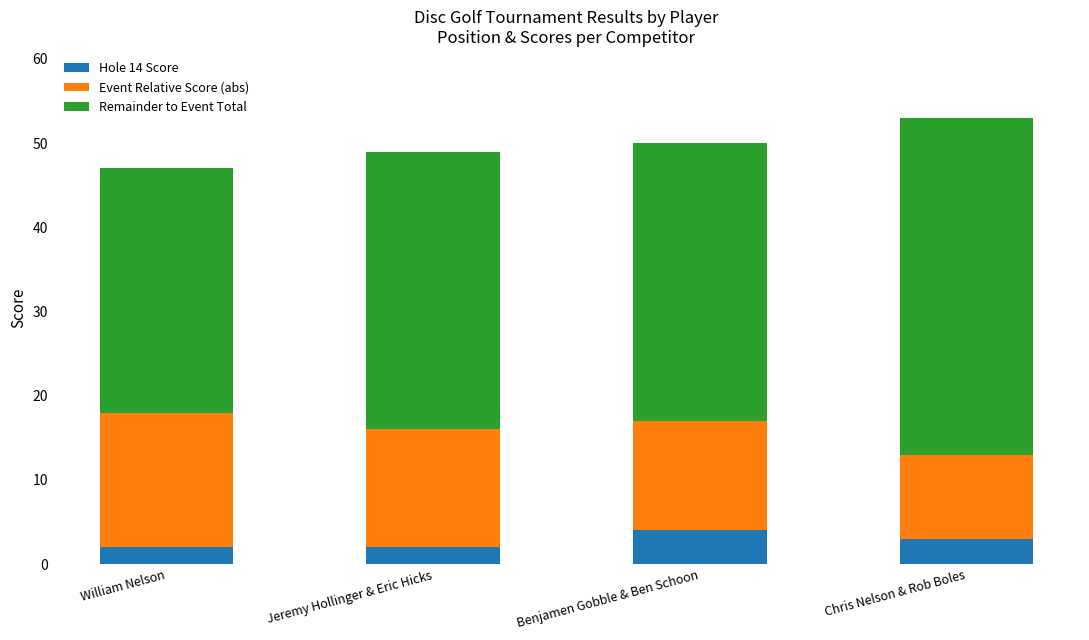

Is it true that Hole 14 Score equals 2 at Jeremy Hollinger & Eric Hicks?

True